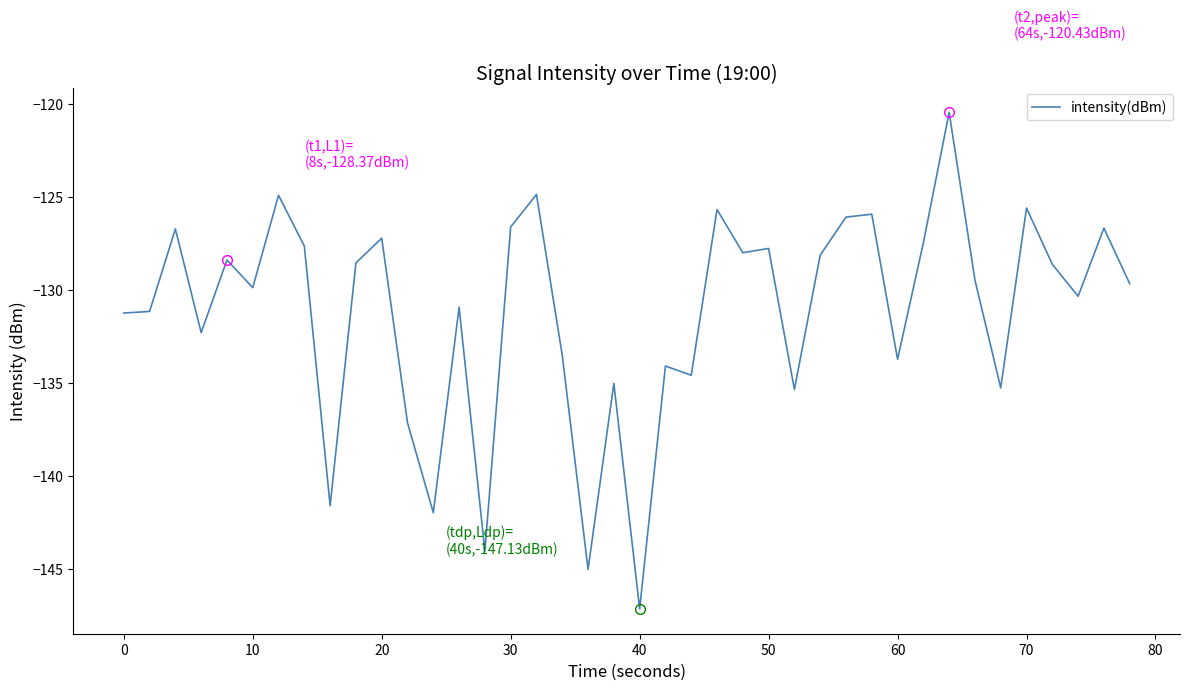

What is the minimum value shown in the chart?

-147.1